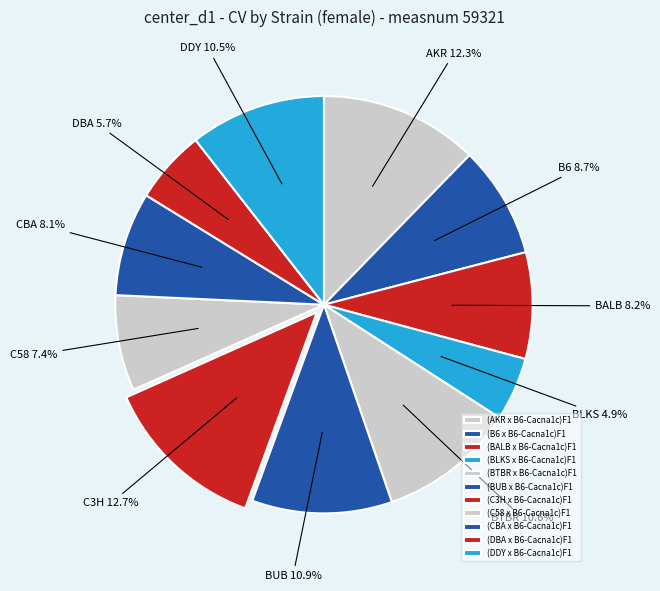

The (AKR x B6-Cacna1c)F1 slice represents 1% of the pie. True or false?

False